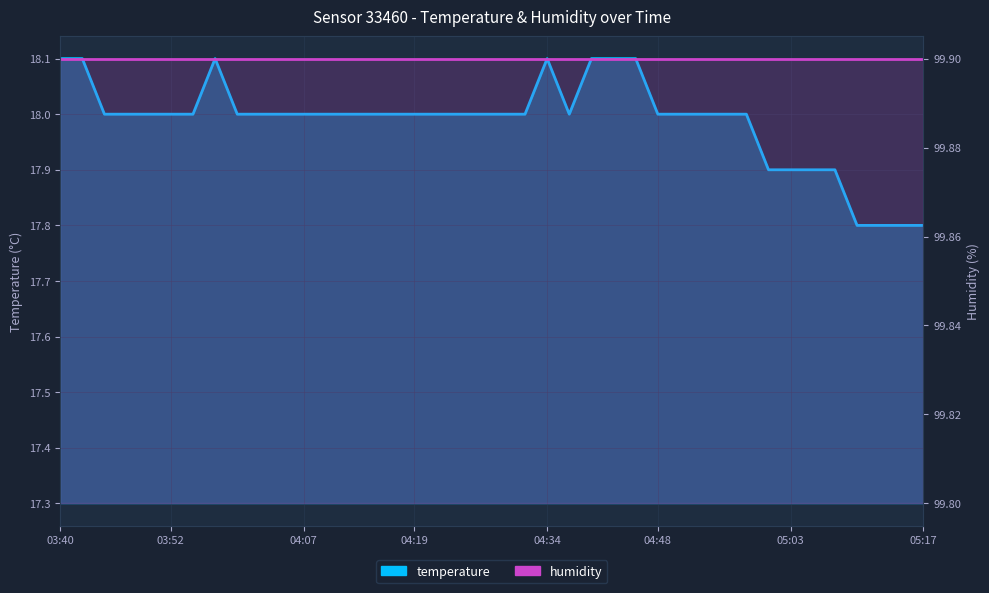

List the series in order of their overall mean, highest first.

humidity, temperature